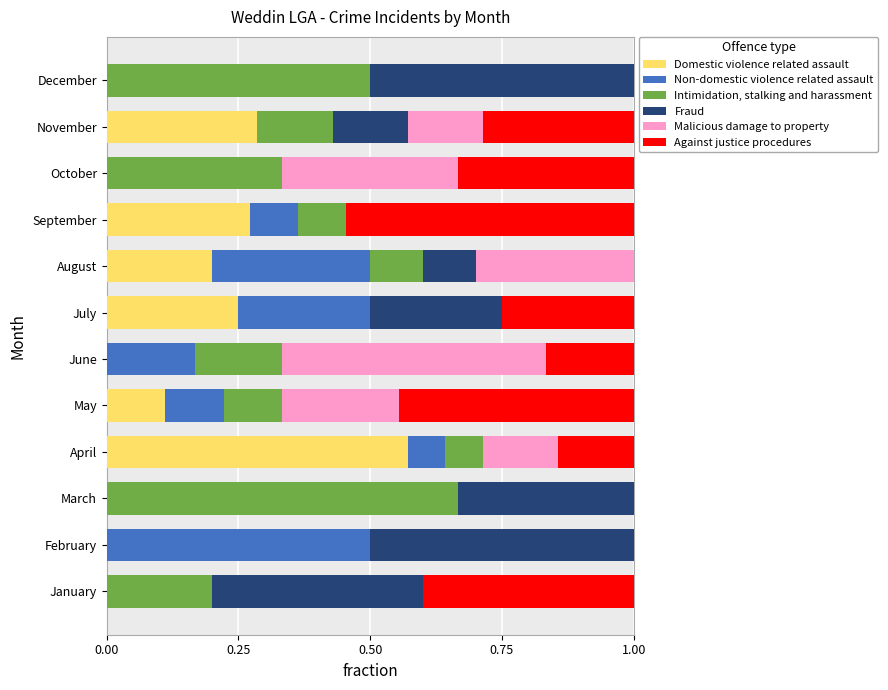

What is the total value across all series at January?

1.0